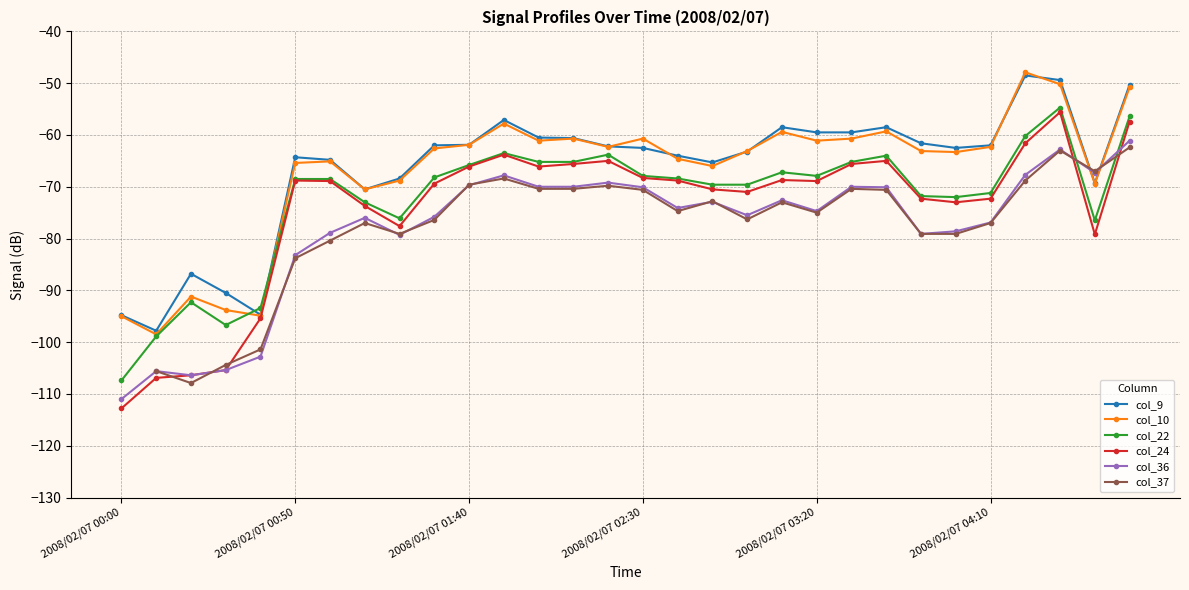

What position from the right is 6?

24